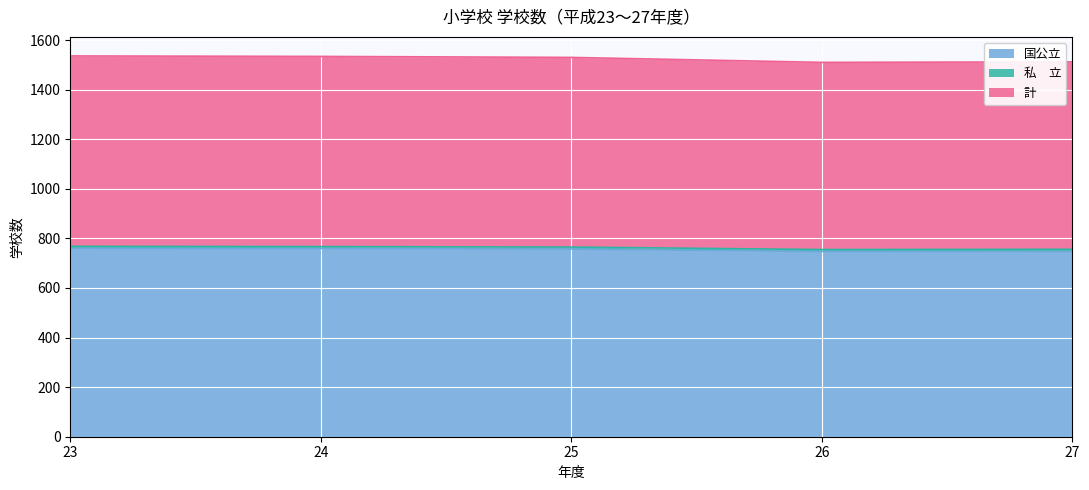

At how many categories does at least one series exceed 763?

3